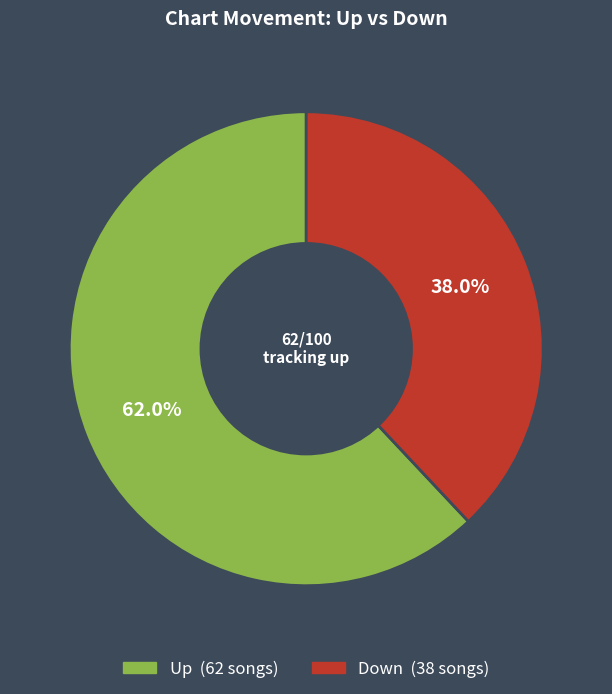

Is there a majority slice in this chart?

Yes